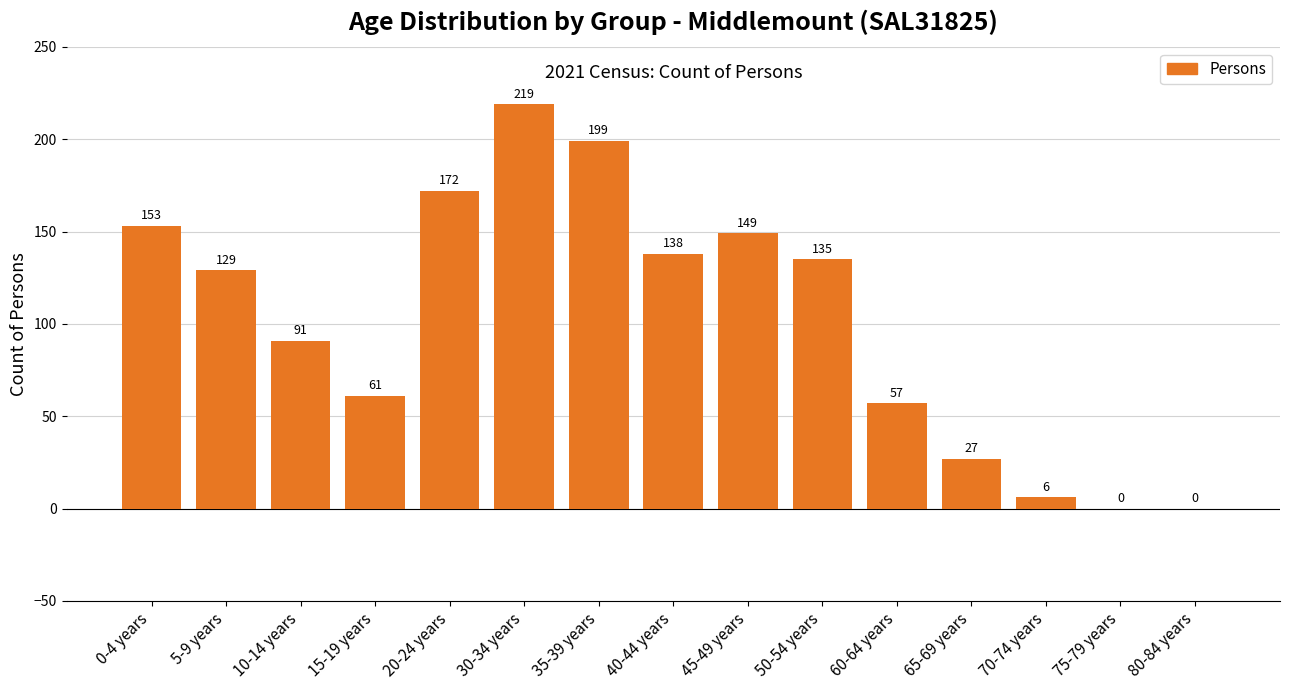

What is the change in value from 10-14 years to 20-24 years?

+81